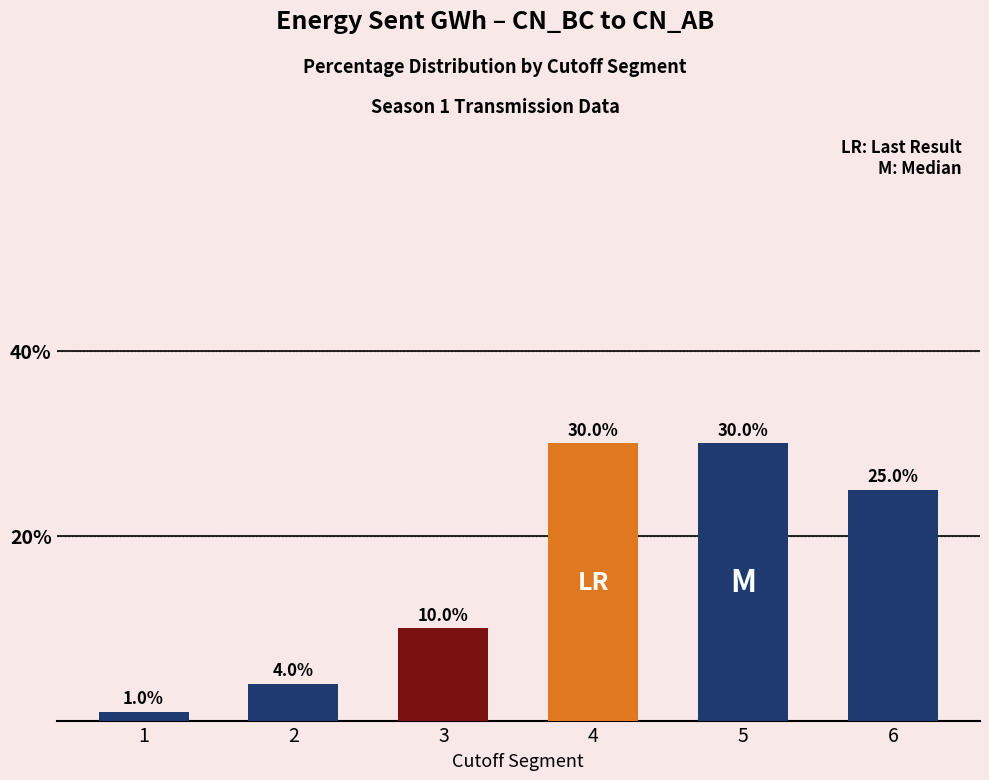

Does the chart contain any negative values?

No